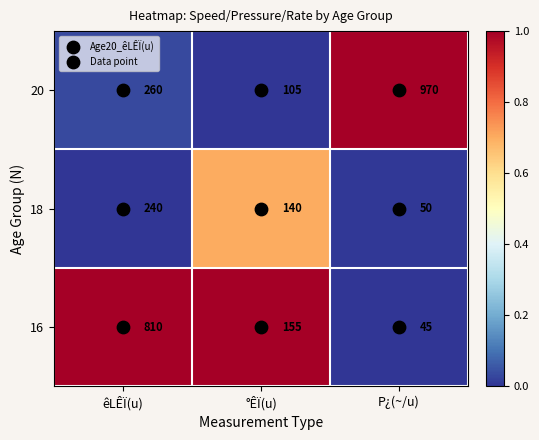

Which series has the widest spread of values?

20